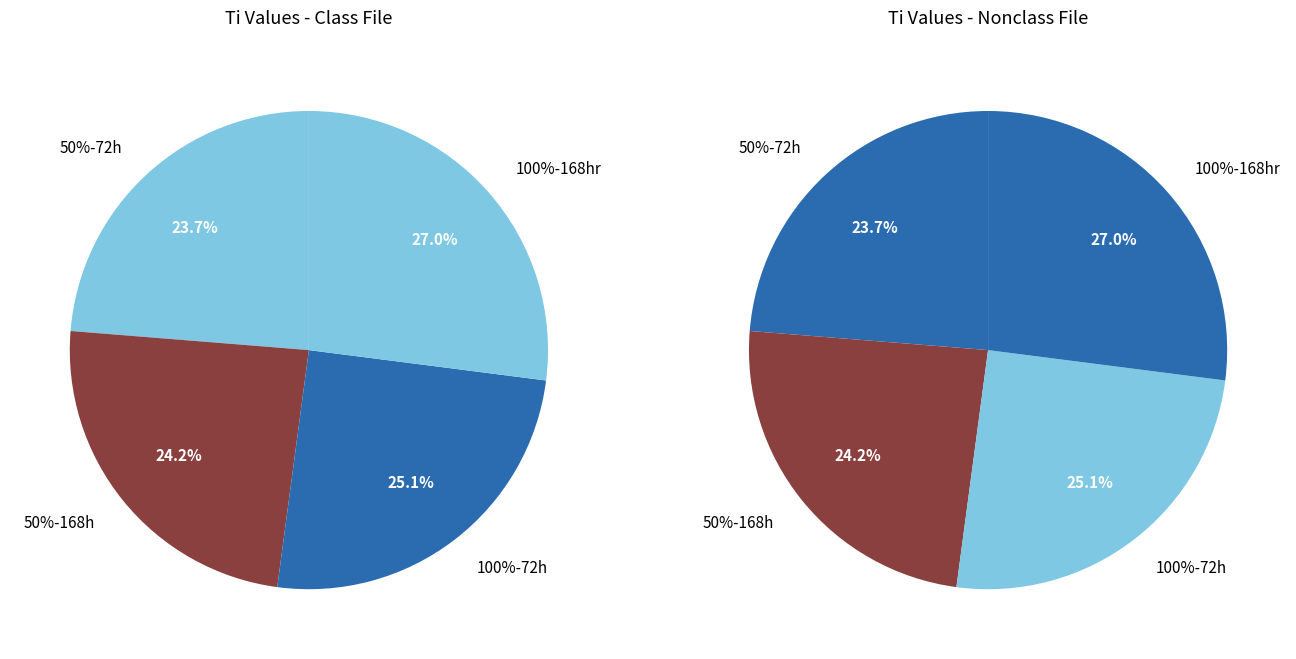

To the nearest percent, what portion does 100%-72h represent?

25%